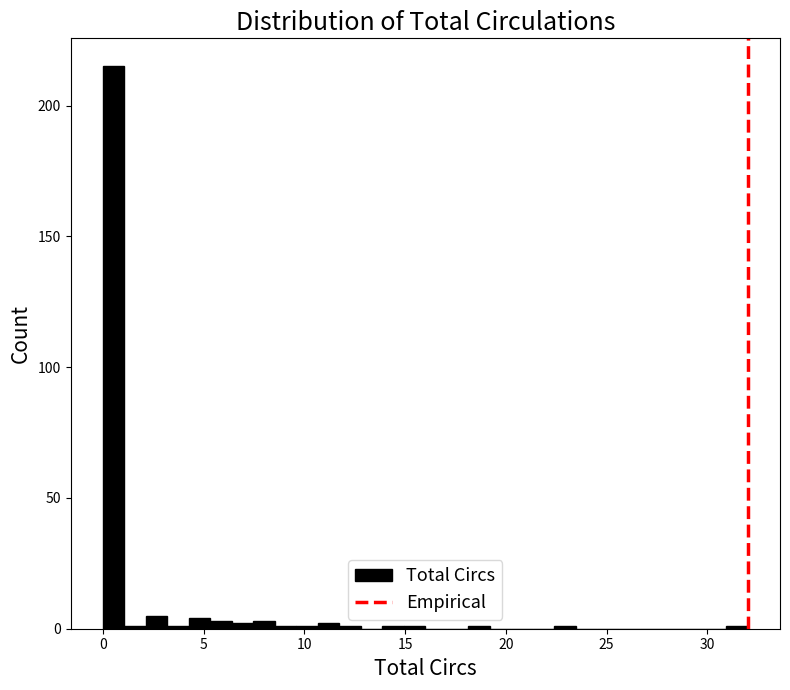

Read against the x-axis, roughly where is the centre of the tallest bar?

0.5